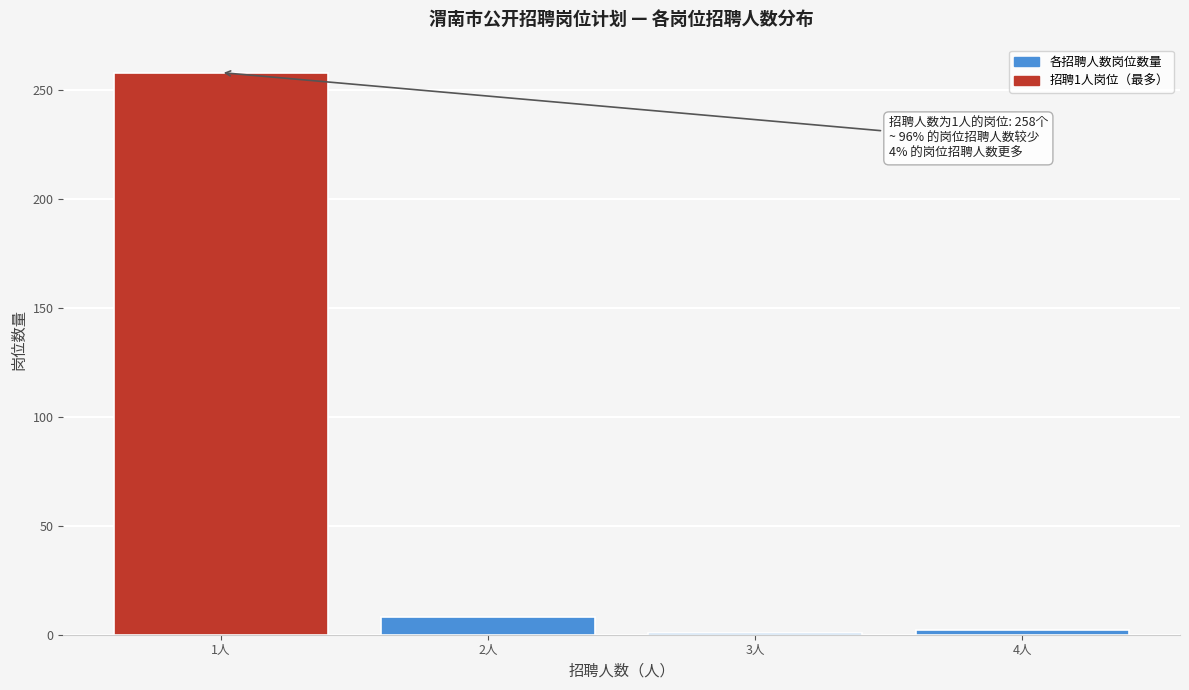

What is the label of the 3rd bar from the right?

2人